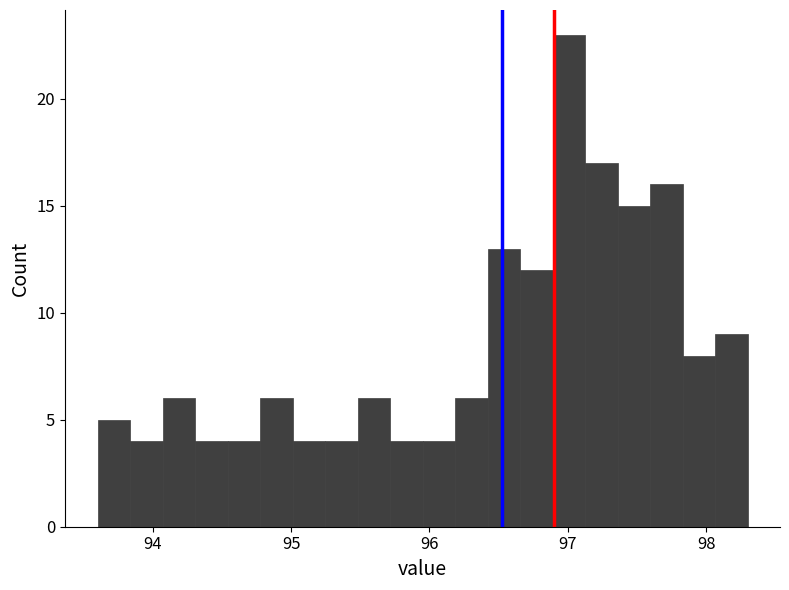

Around what value on the x-axis is the tallest bar? Give the approximate position of its centre, as read against the axis.

97.0